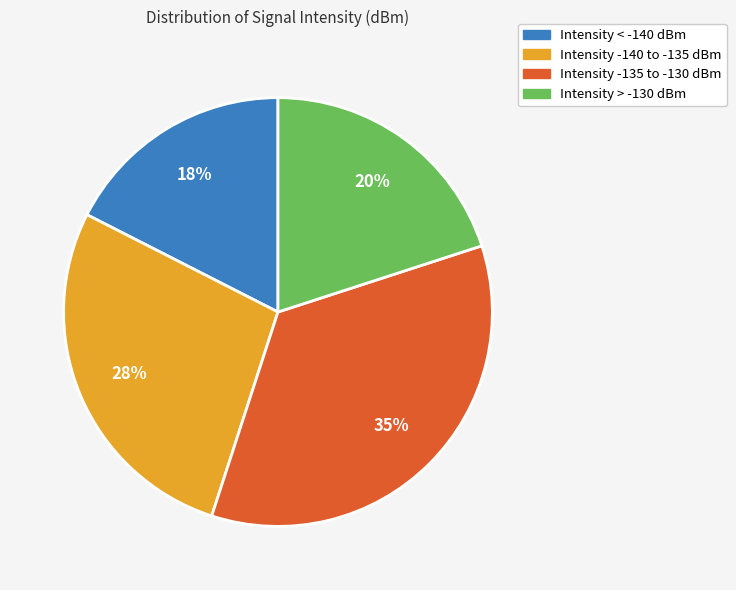

Which category has the smallest portion of the pie?

Intensity < -140 dBm